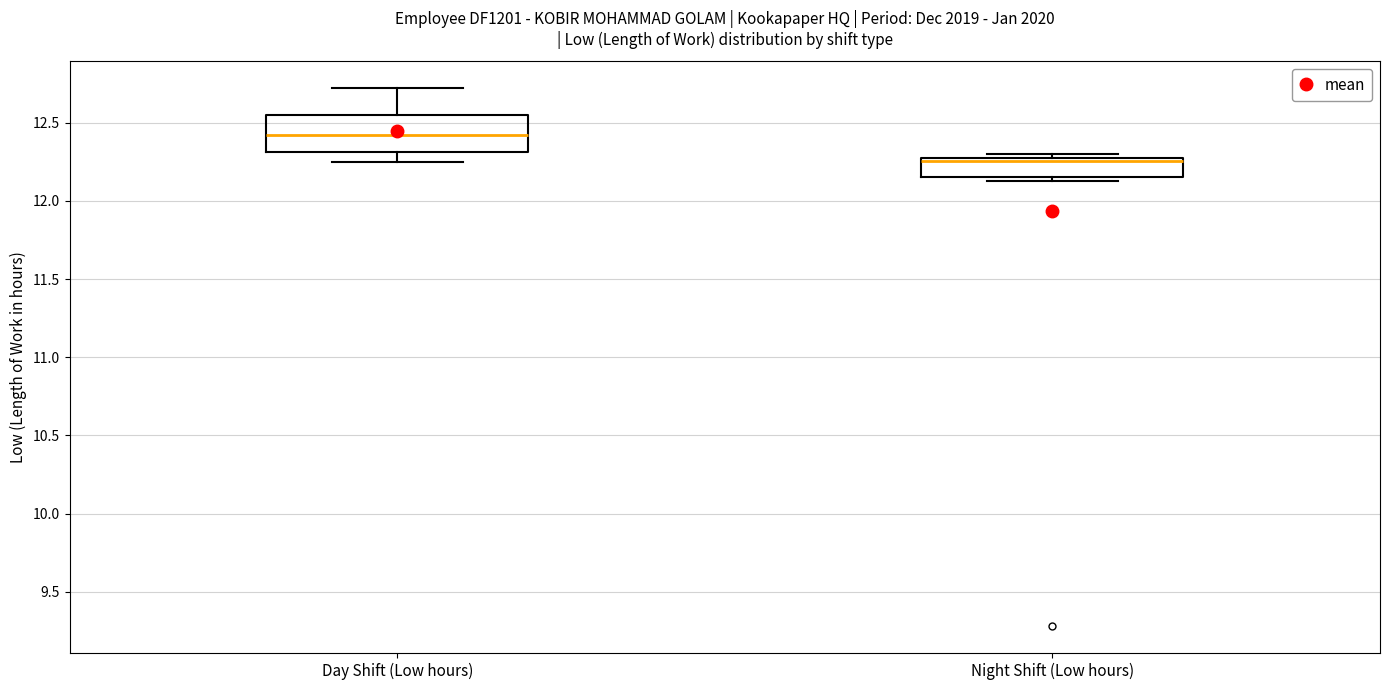

Where does the median line of the box for Night Shift (Low hours) sit on the y-axis? The values are not printed on the chart, so give them approximately, as read against the axis.

12.25